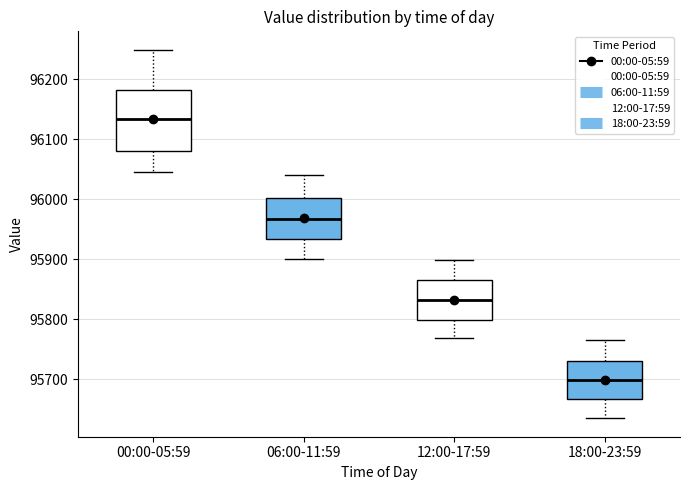

Reading left to right, read every box against the y-axis: the position of its median line, the range the box covers, and the ends of its whiskers. The values are not printed on the chart, so give them approximately, as read against the axis.

00:00-05:59: median 96130, box 96080 to 96180, whiskers 96050 to 96250
06:00-11:59: median 95970, box 95930 to 96000, whiskers 95900 to 96040
12:00-17:59: median 95830, box 95800 to 95870, whiskers 95770 to 95900
18:00-23:59: median 95700, box 95670 to 95730, whiskers 95640 to 95770